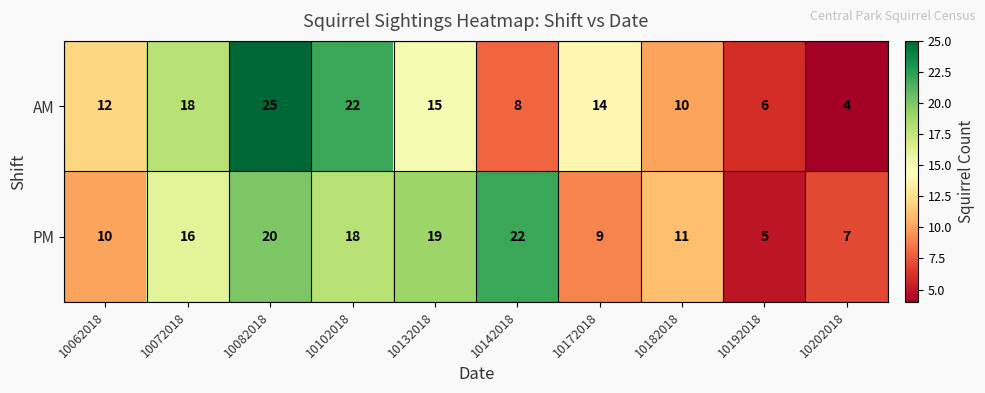

The AM series shows 19 at 10062018. True or false?

False